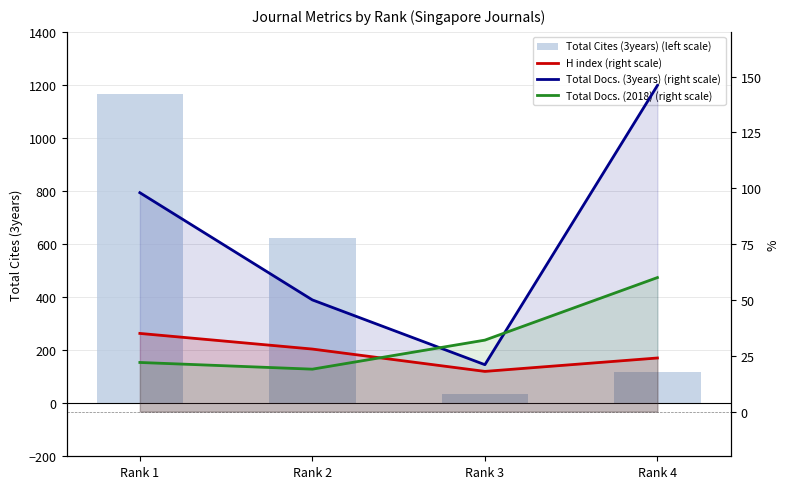

List the labels in order of Total Cites (3years) (left scale) value, largest first.

Rank 1, Rank 2, Rank 4, Rank 3